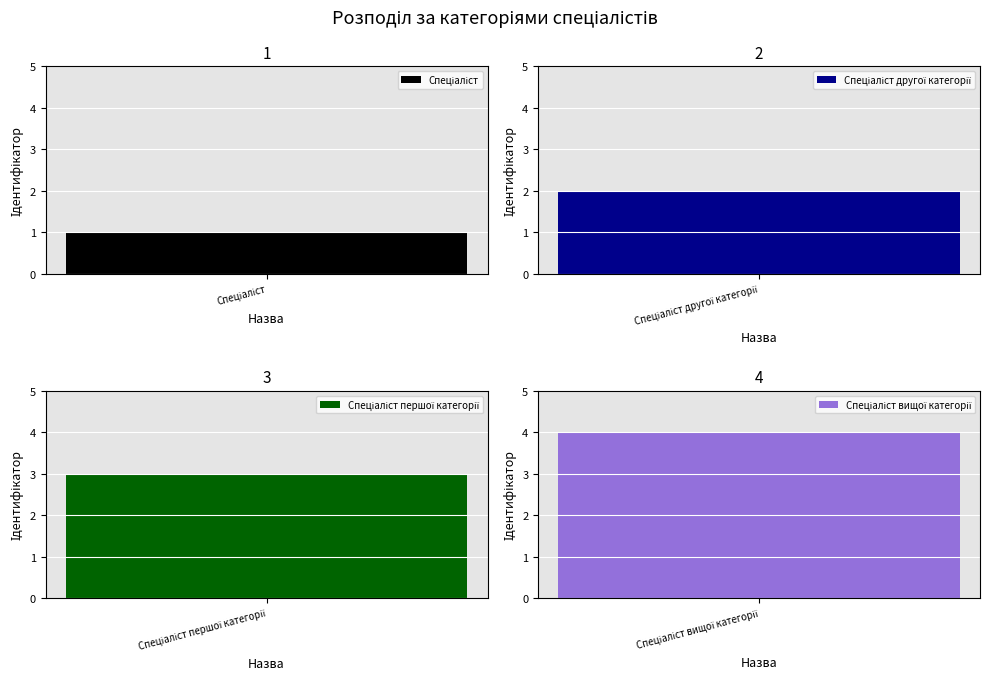

The chart shows a value of 3 at Спеціаліст вищої категорії. True or false?

False